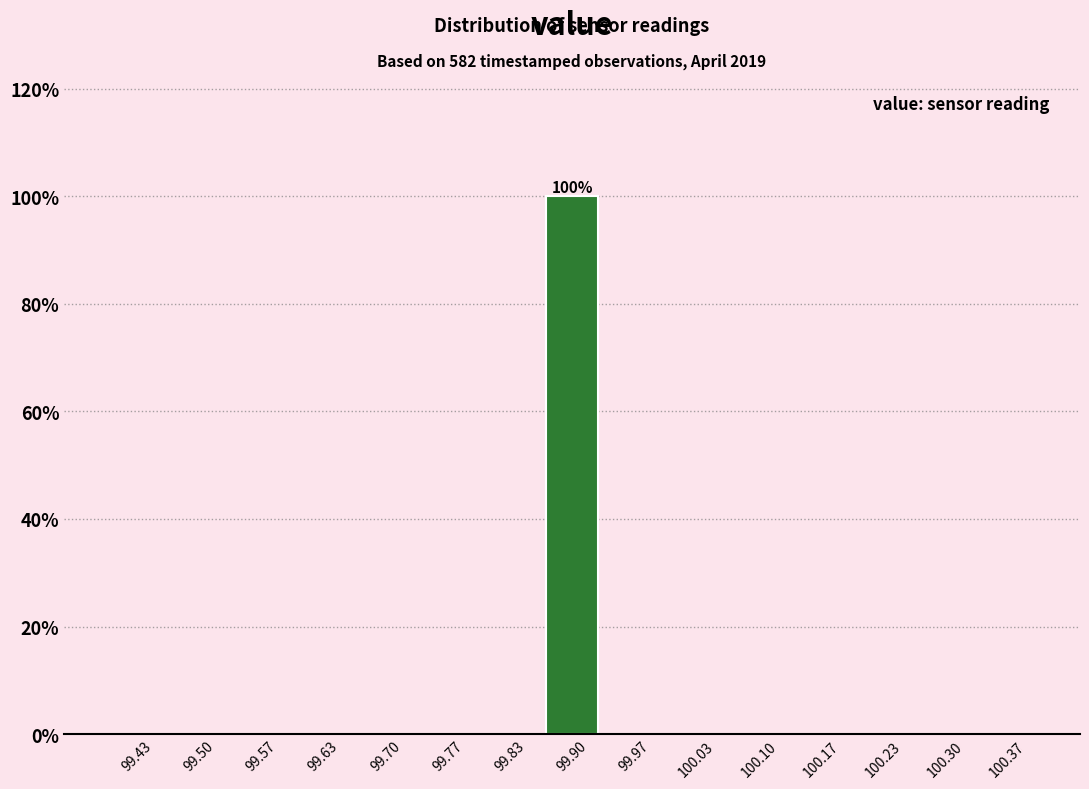

Which range on the x-axis has the tallest bar?

99.87 to 99.93